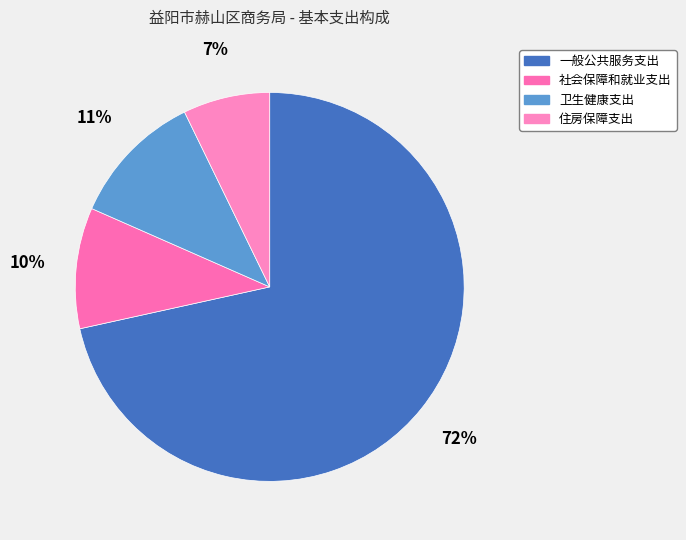

To the nearest percent, what portion does 社会保障和就业支出 represent?

10%